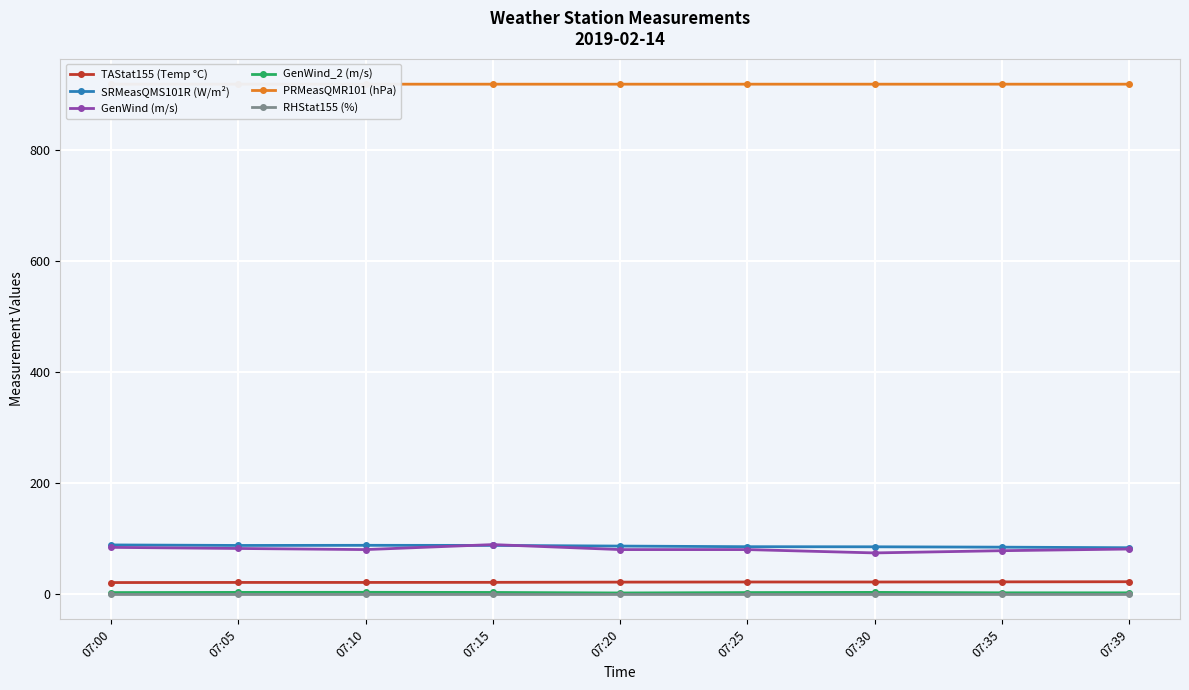

True or false: PRMeasQMR101 (hPa) and GenWind (m/s) intersect in this chart.

False